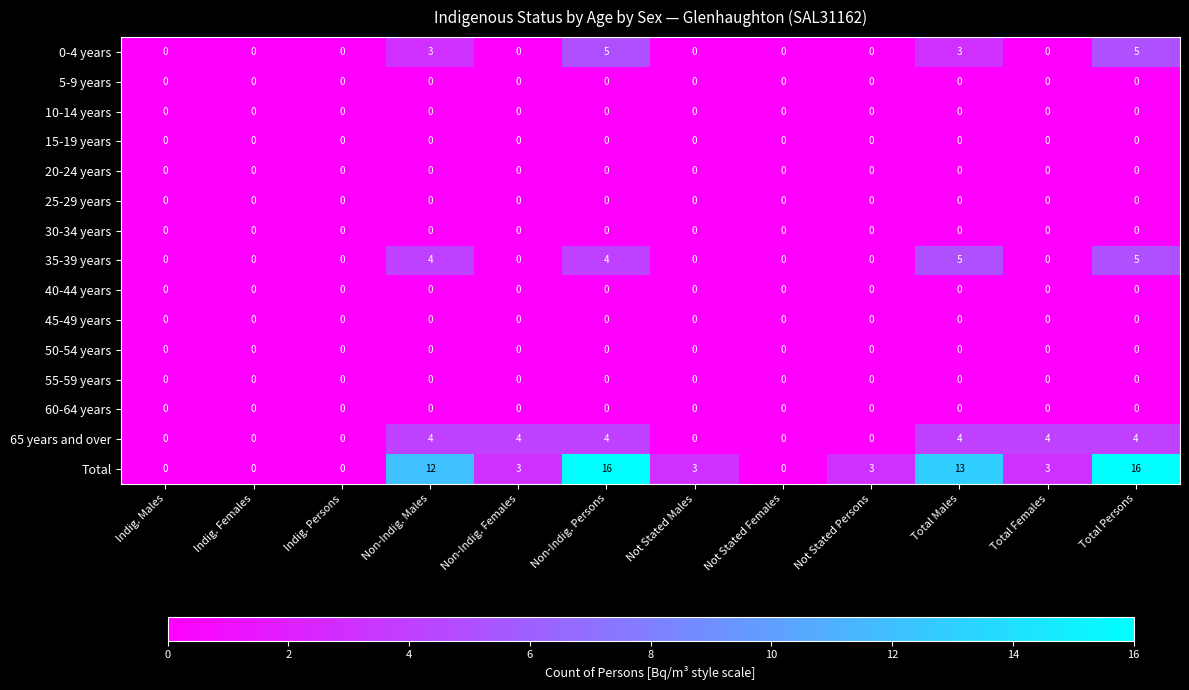

At which label does Total first exceed 3?

Non-Indig. Males